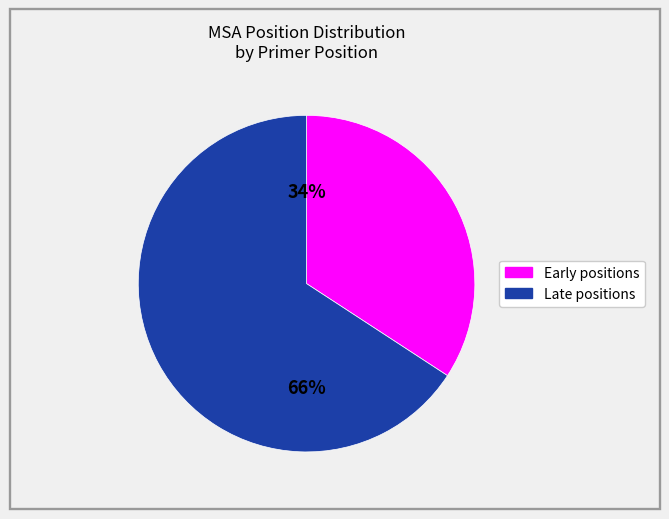

To the nearest percent, what is the difference between the largest and smallest slice percentages?

32%